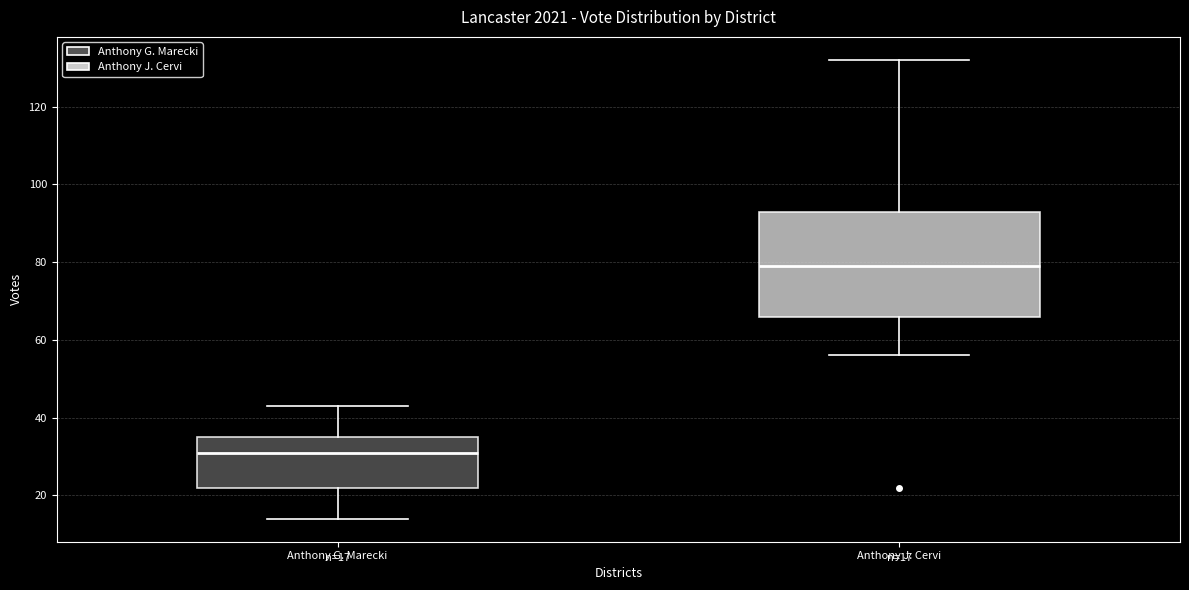

Which box is the tallest, from its lower edge to its upper edge?

Anthony J. Cervi